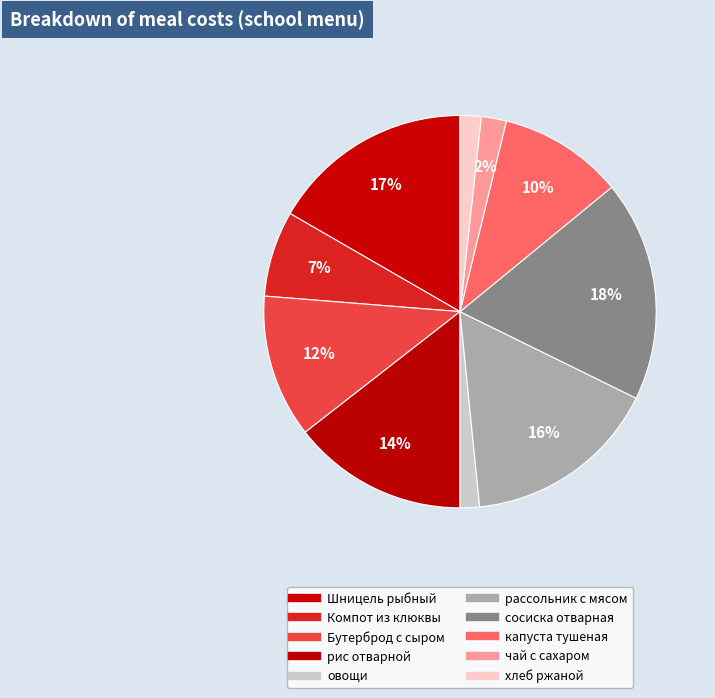

True or false: хлеб ржаной accounts for 8% of the total.

False